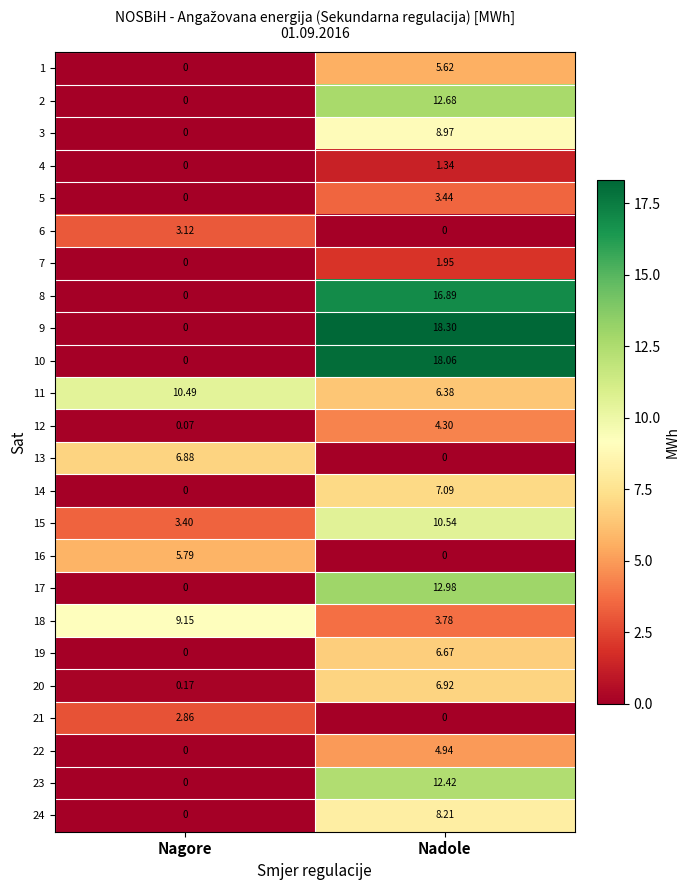

At which category is the sum across all series the highest?

Nadole